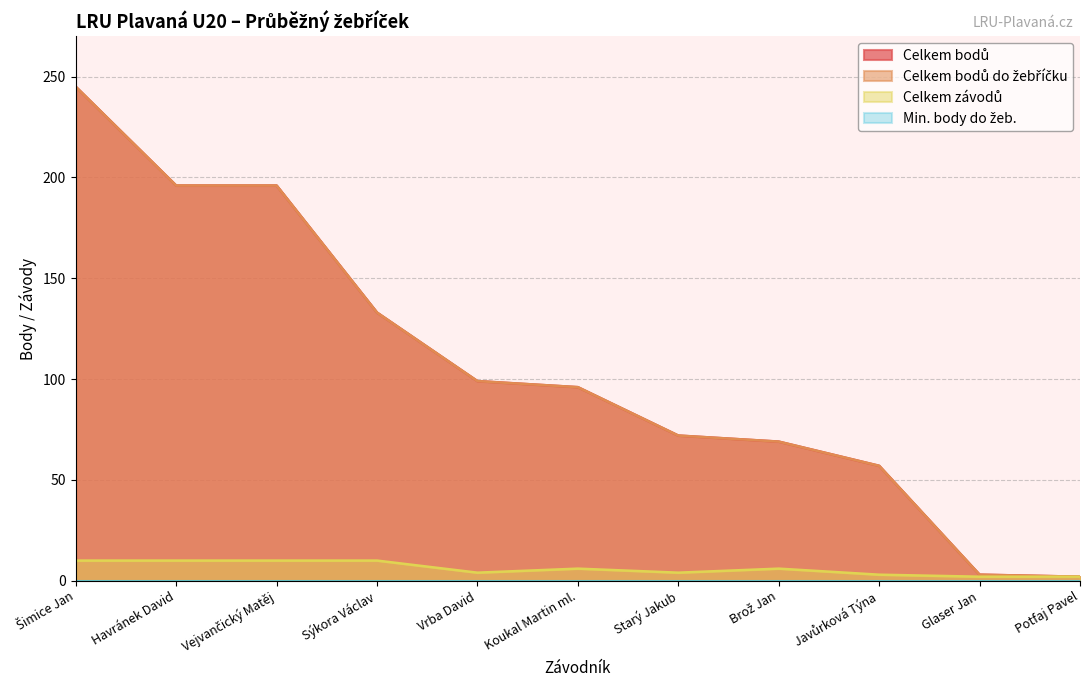

Does the chart have visible grid lines?

Yes